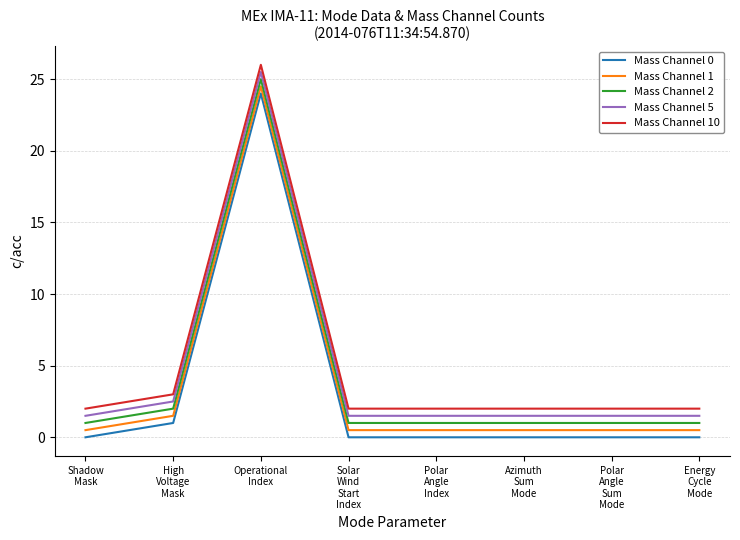

List the series in order of their peak value, lowest first.

Mass Channel 0, Mass Channel 1, Mass Channel 2, Mass Channel 5, Mass Channel 10